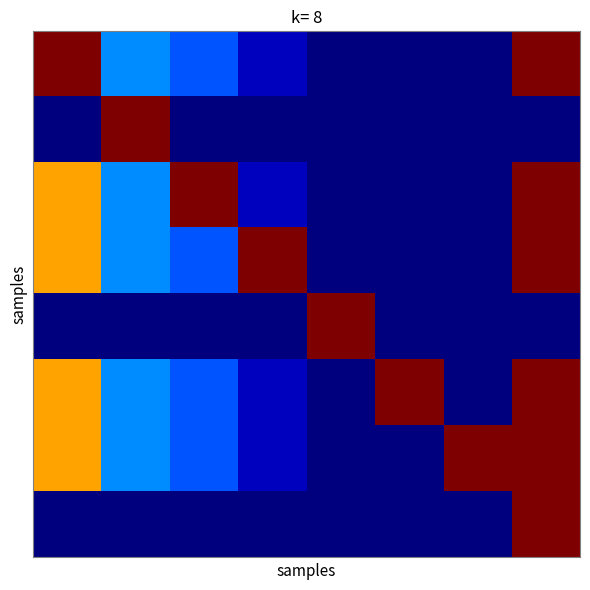

Count the number of data series in this chart.

8